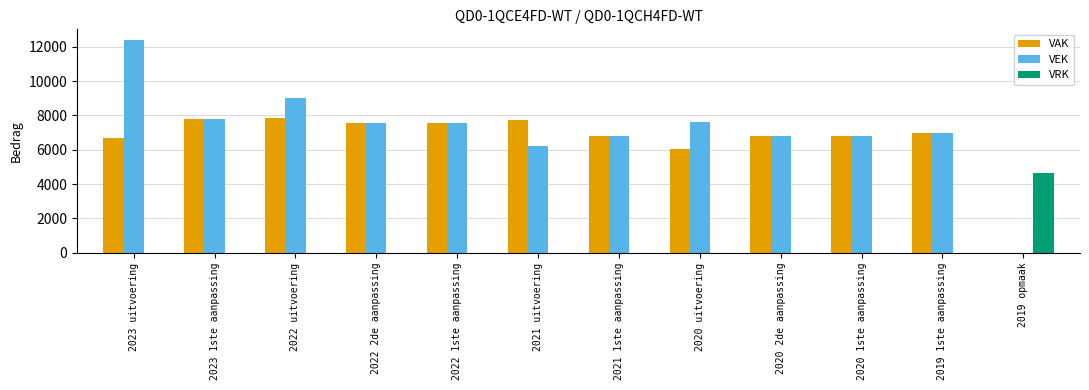

Where is VEK nearest to the value 6198?

2021 uitvoering